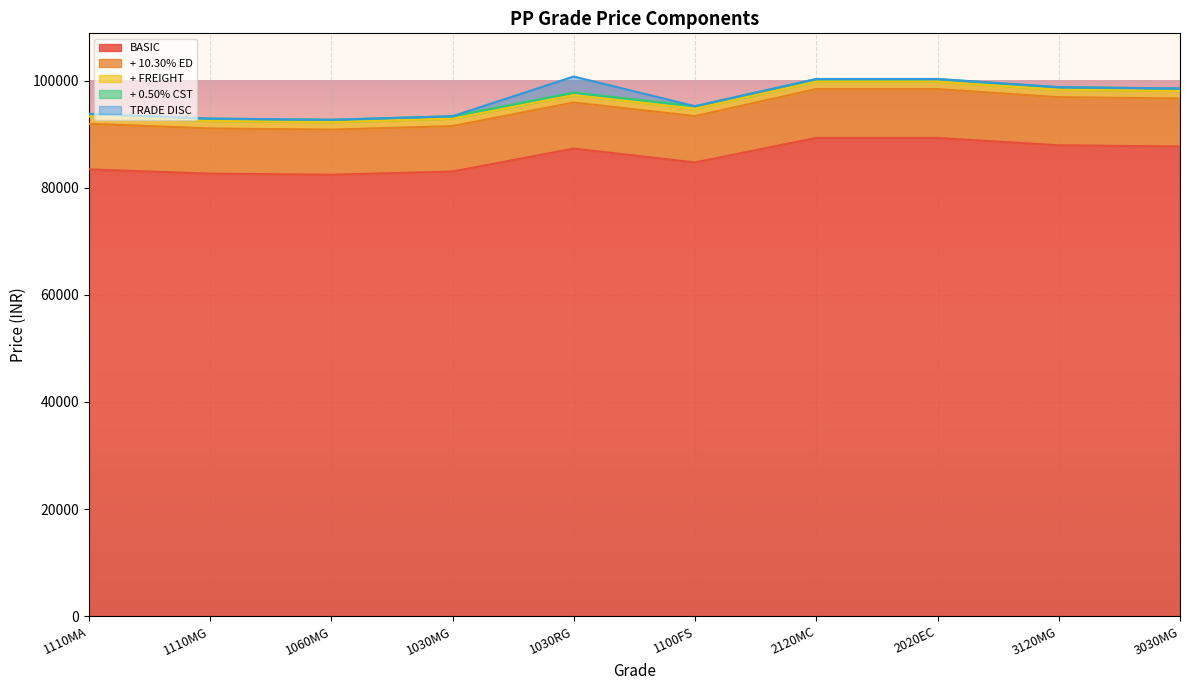

What is the minimum value for BASIC?

82433.0